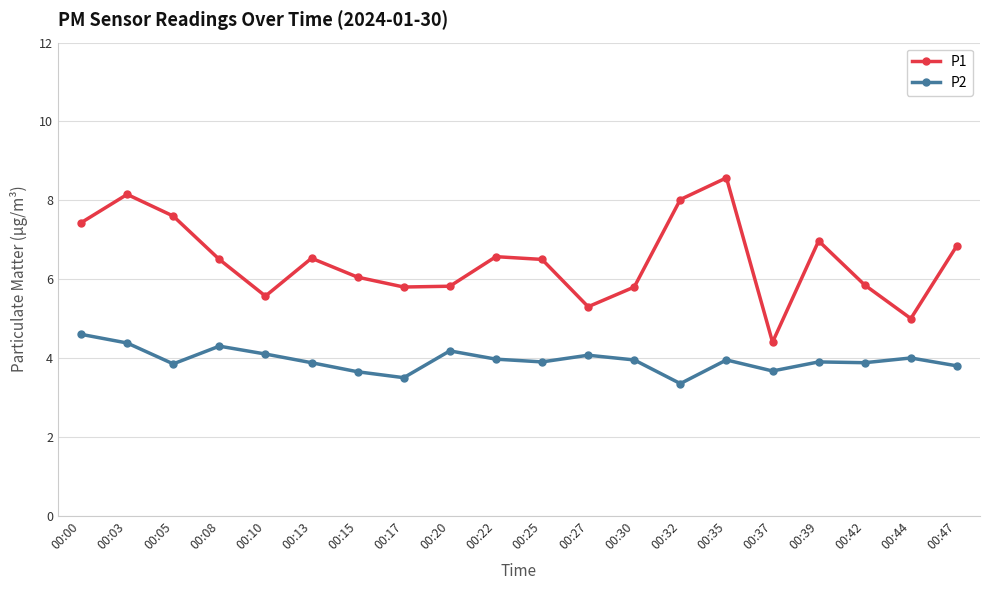

How many interior local valleys does the P1 series have?

5